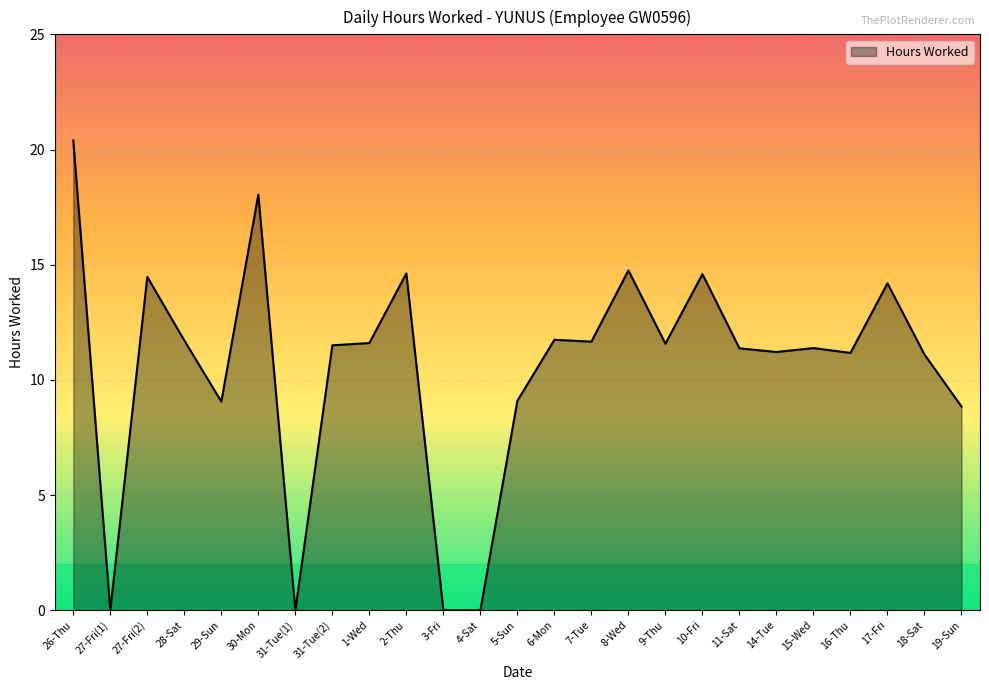

How many lines are shown in the chart?

1